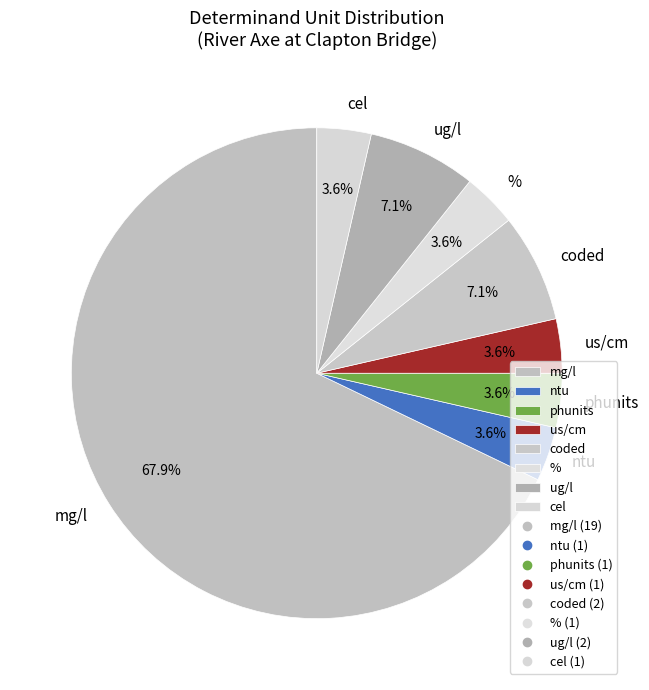

What percentage is NOT represented by us/cm?

96.4%